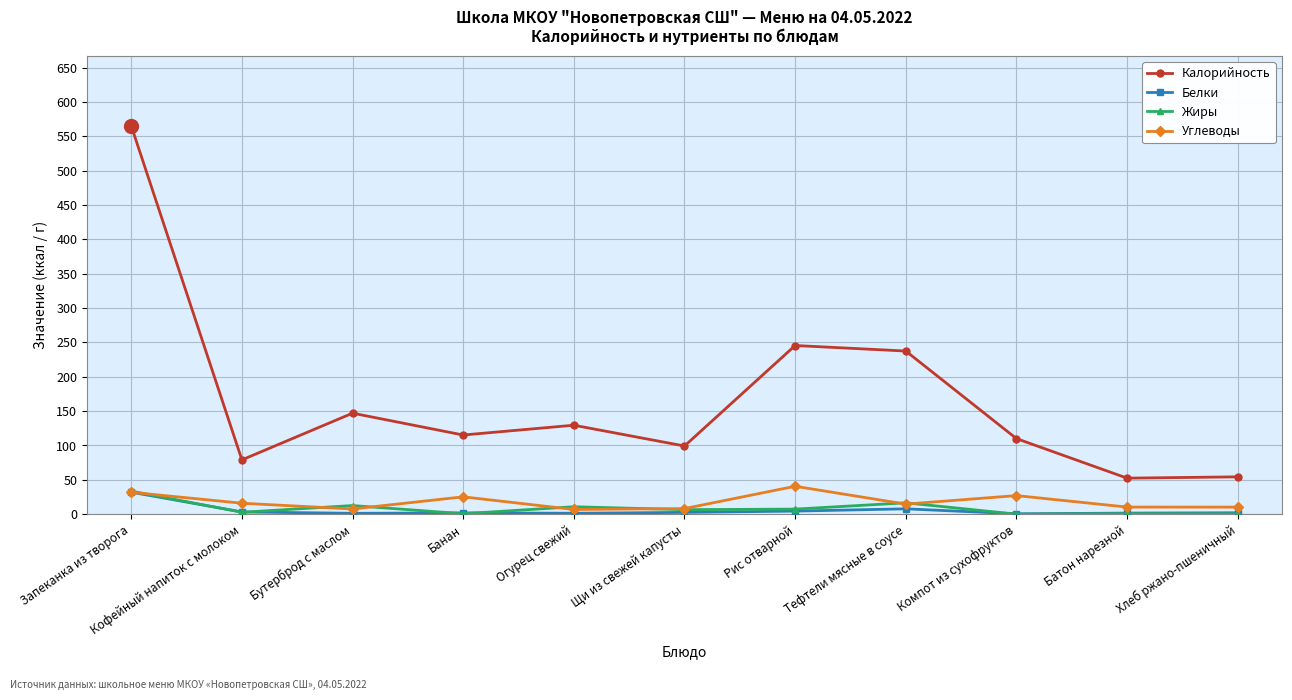

Is it true that Калорийность equals 19.4 at Хлеб ржано-пшеничный?

False